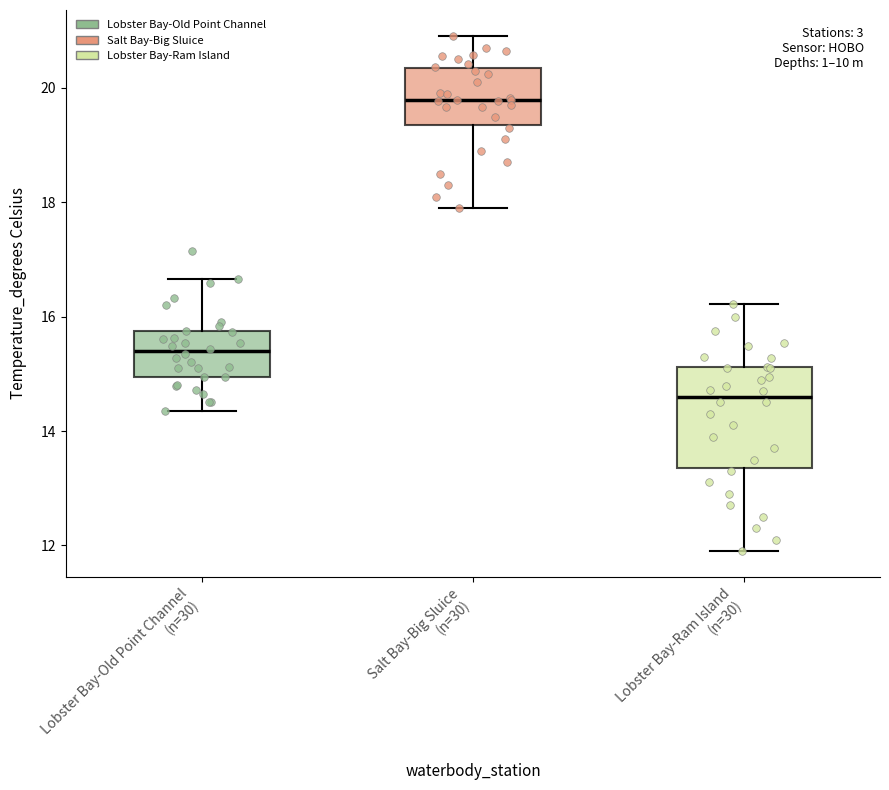

Reading left to right, read every box against the y-axis: the position of its median line, the range the box covers, and the ends of its whiskers. The values are not printed on the chart, so give them approximately, as read against the axis.

Lobster Bay-Old Point Channel (n=30): median 15.4, box 15.0 to 15.8, whiskers 14.4 to 16.6
Salt Bay-Big Sluice (n=30): median 19.8, box 19.4 to 20.4, whiskers 18.0 to 21.0
Lobster Bay-Ram Island (n=30): median 14.6, box 13.4 to 15.2, whiskers 12.0 to 16.2